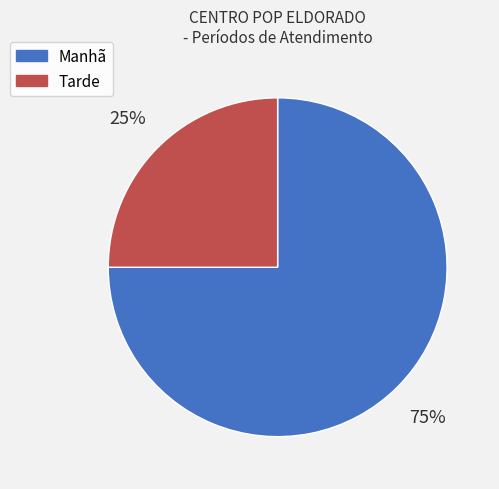

What is the largest slice in the pie chart?

Manhã